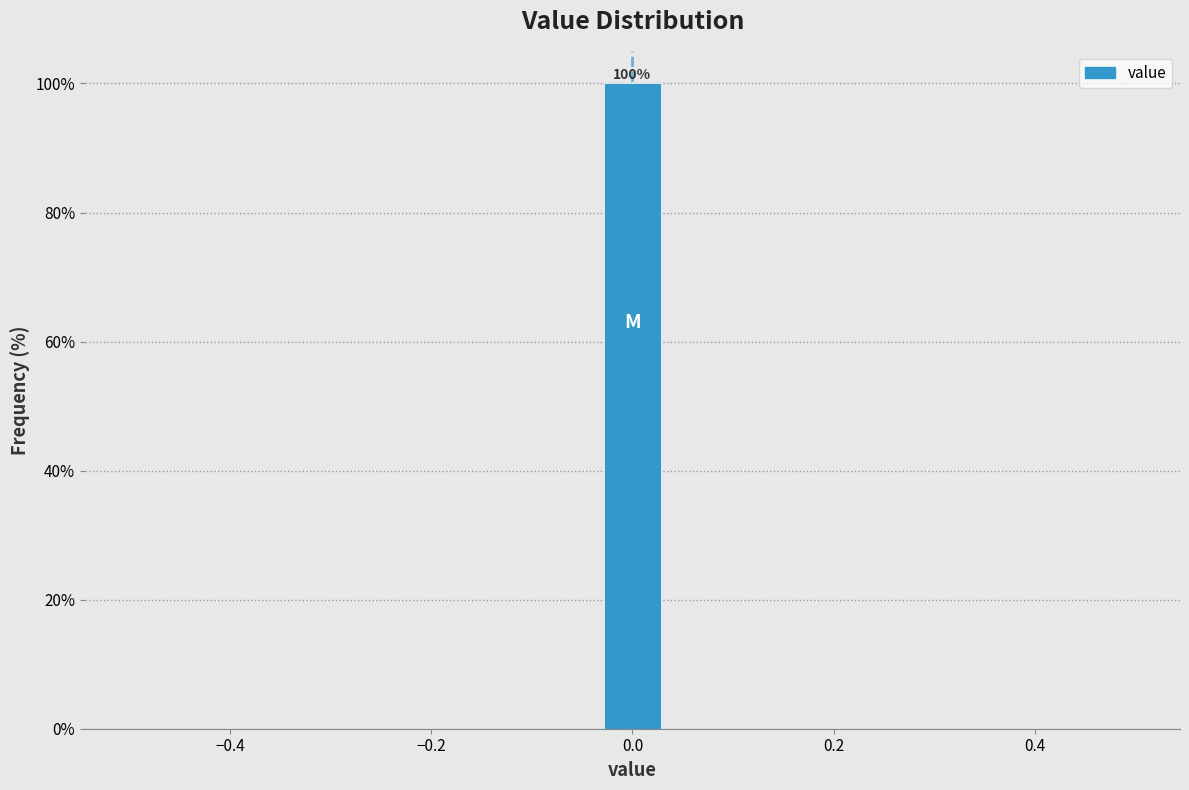

Around what value on the x-axis is the tallest bar? Give the approximate position of its centre, as read against the axis.

0.00